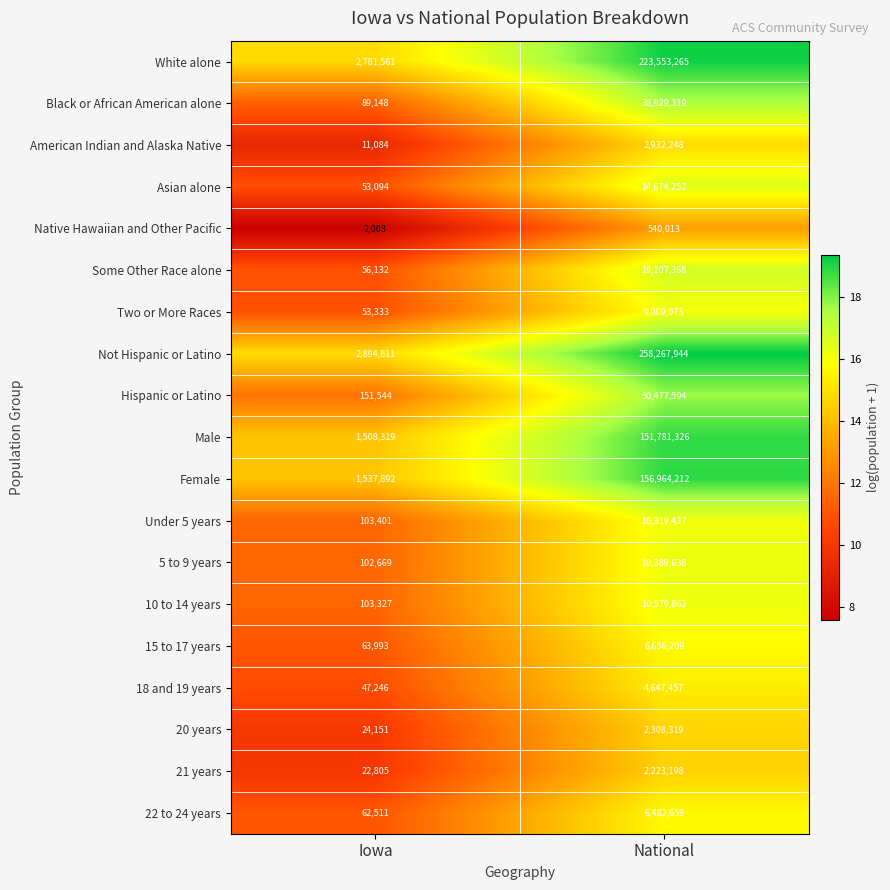

What is the greatest value displayed?

258267944